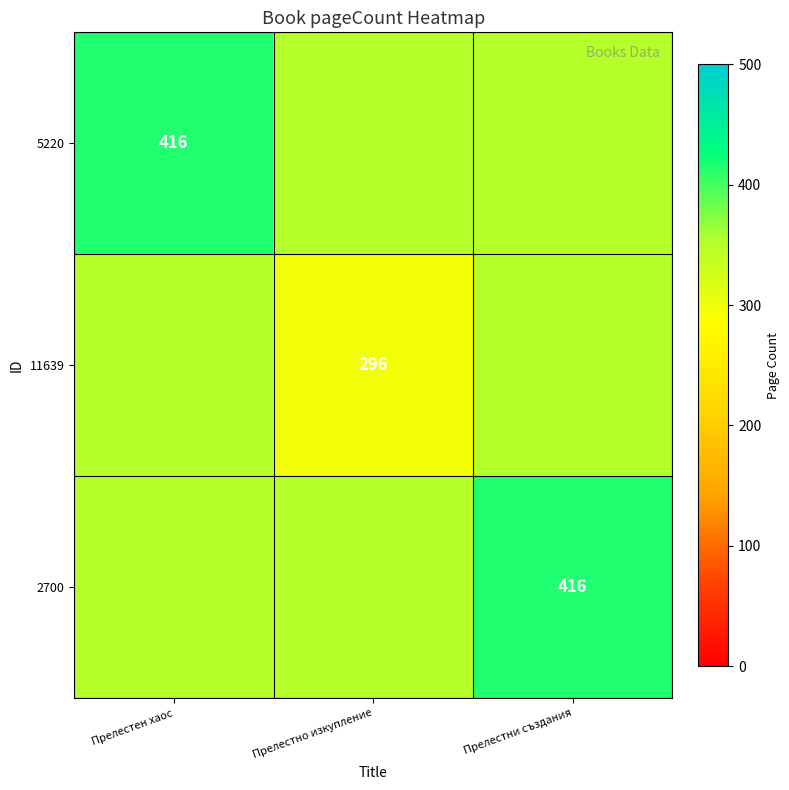

Between Прелестни създания and Прелестно изкупление, which is larger?

Прелестни създания